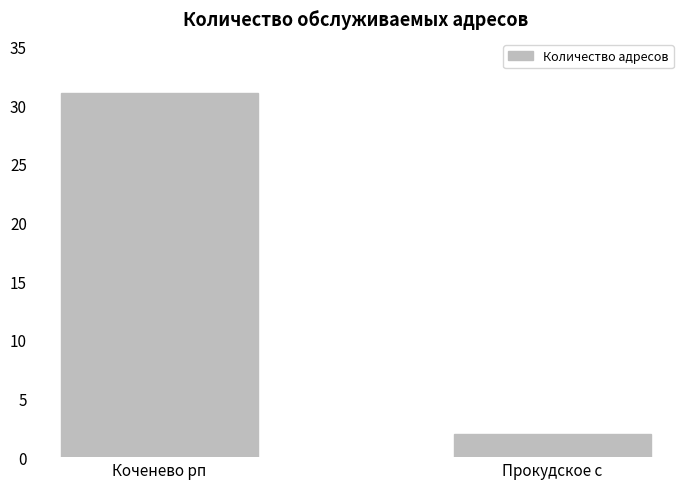

Read the value at Прокудское с.

2